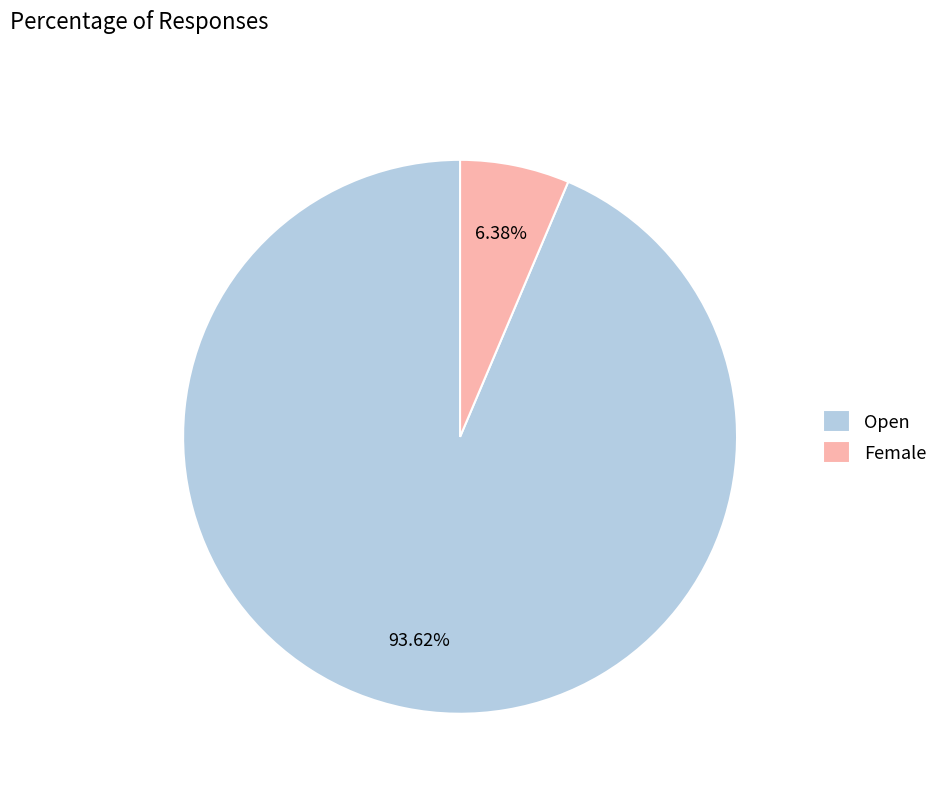

Which has a higher value, Open or Female?

Open